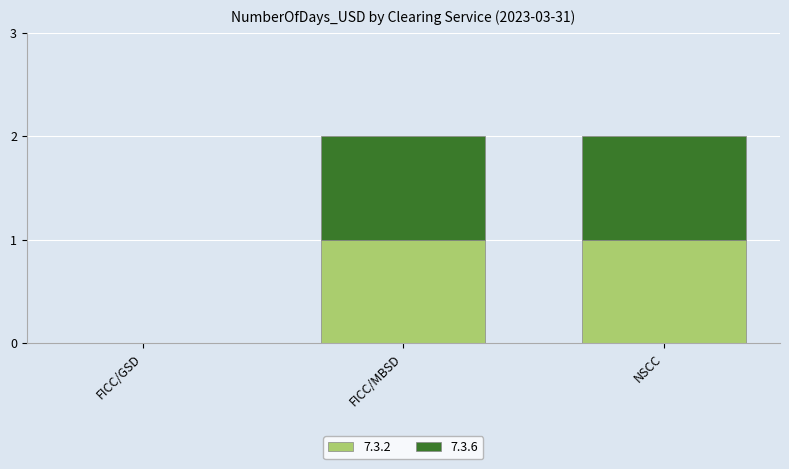

The value of 7.3.2 at FICC/GSD is -1. True or false?

False